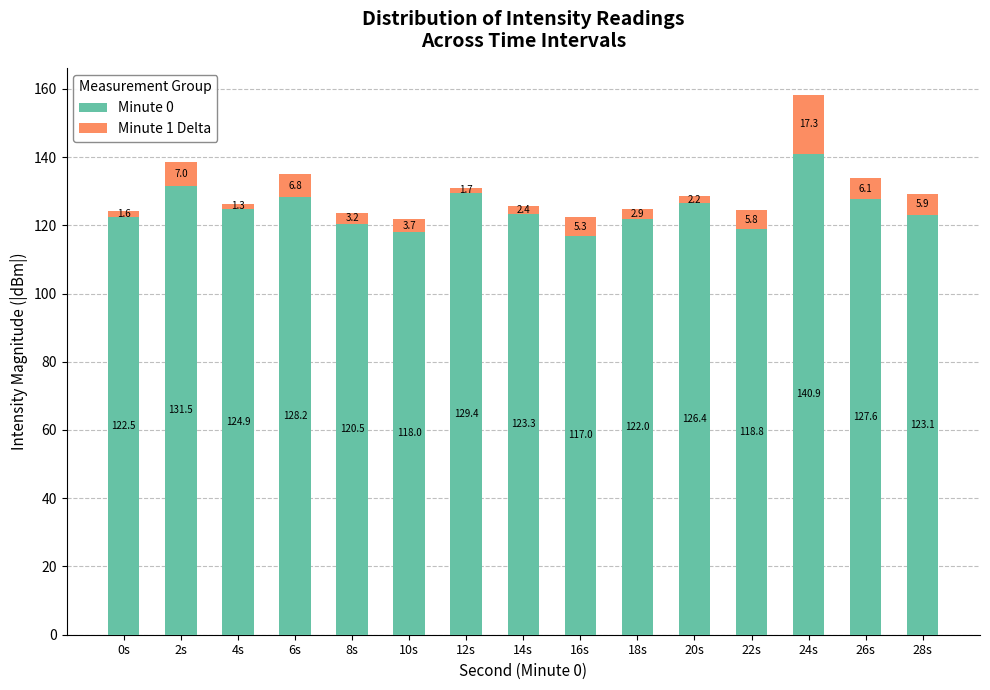

Are the bars grouped side by side (vs. stacked)?

No